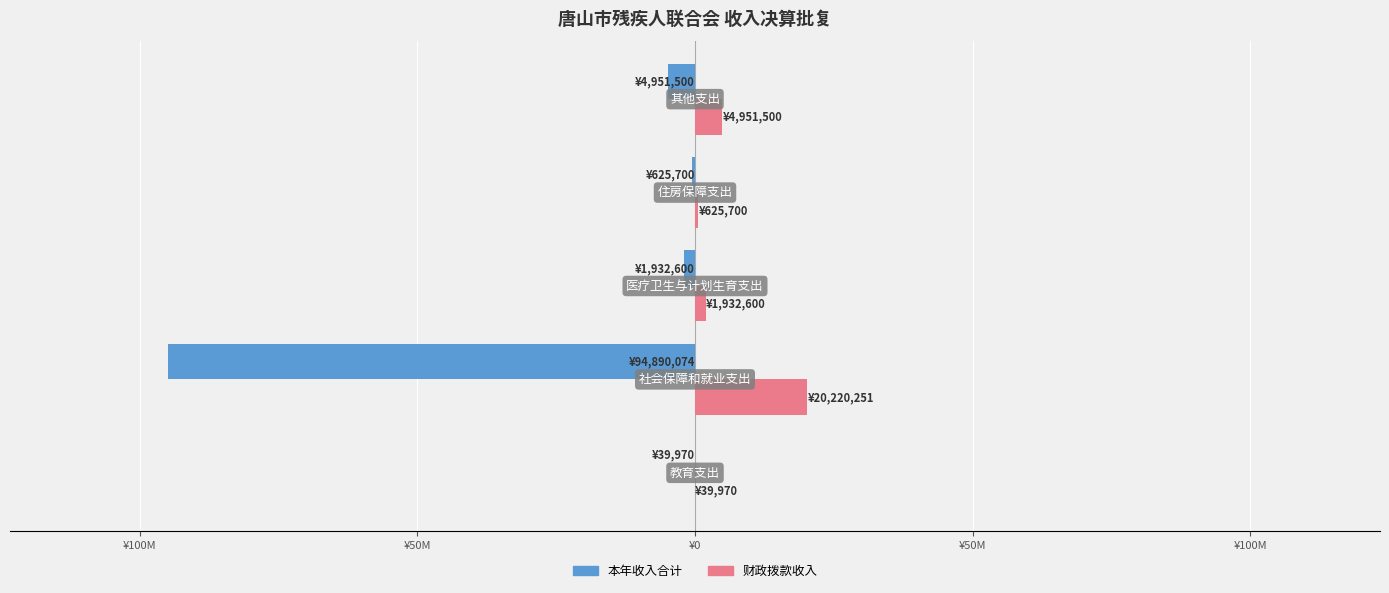

Which series has the widest spread of values?

本年收入合计